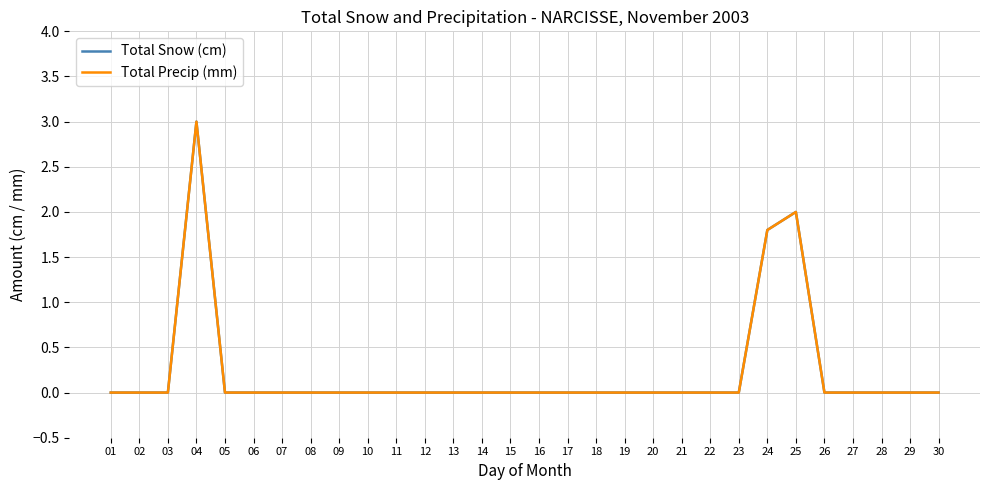

Which series has the largest total across all categories?

Total Snow (cm)